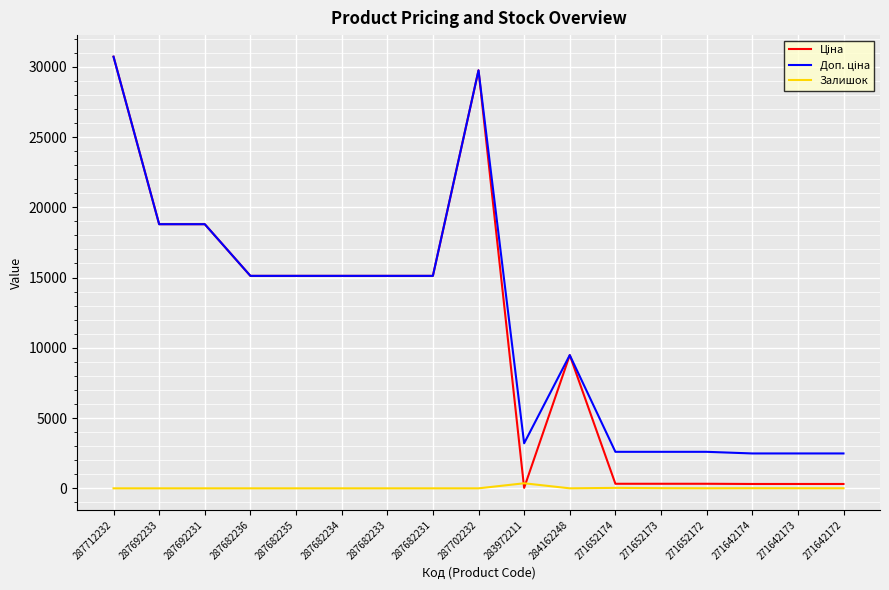

What is the maximum value shown in the chart?

30717.1